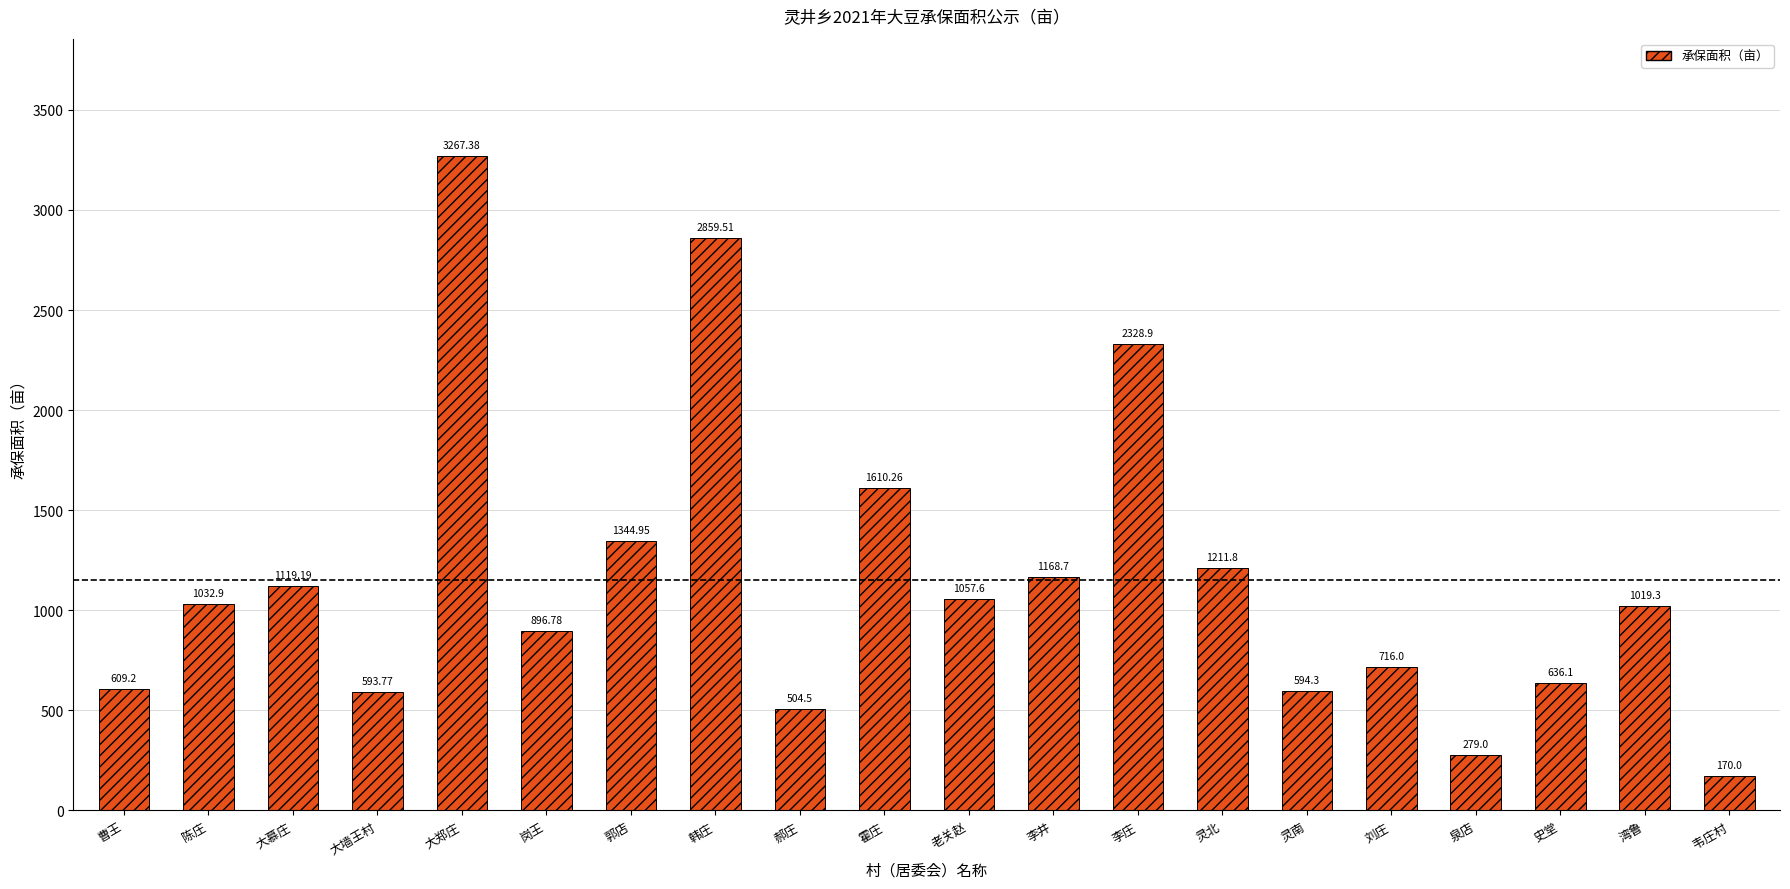

The value at 大墙王村 is 186.0. True or false?

False